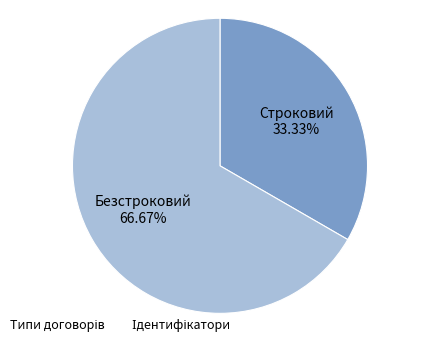

Rank the categories by value from lowest to highest.

Строковий, Безстроковий